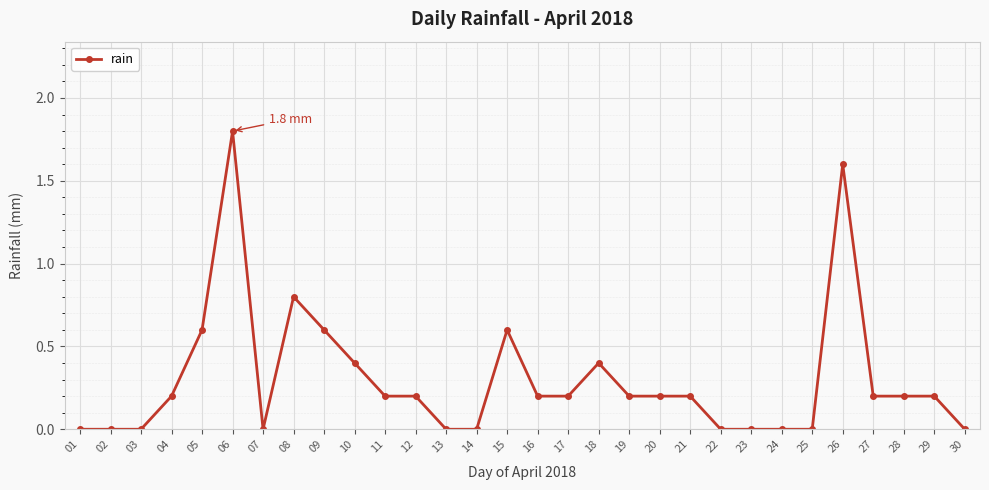

How many values are between 0 and 1?

28